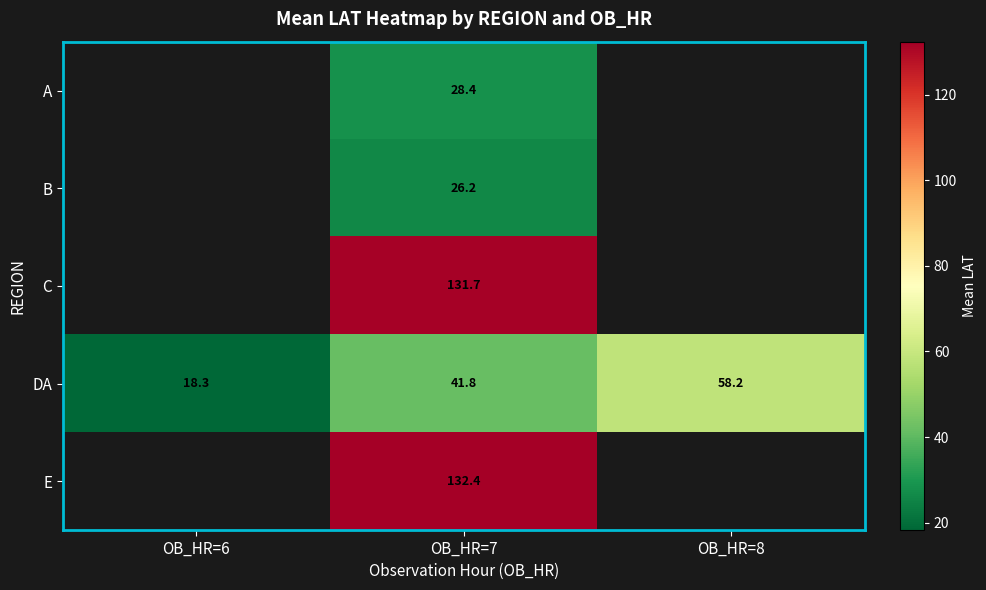

The value of A at OB_HR=7 is 28.4. True or false?

True